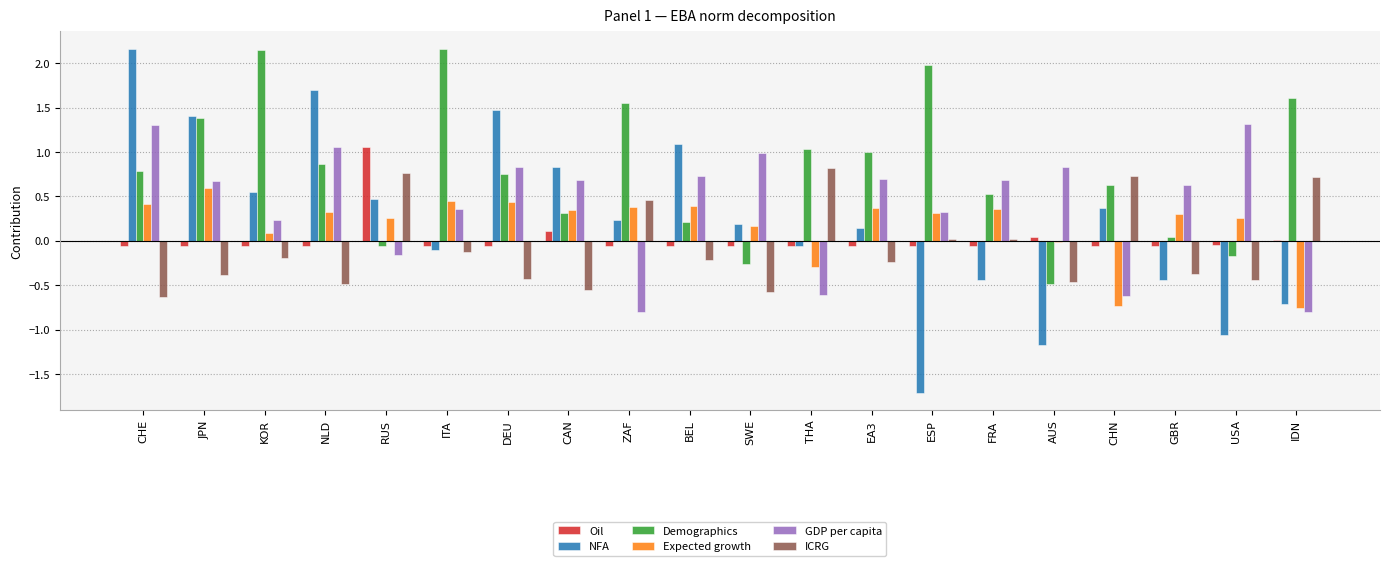

At which category is the sum across all series the highest?

CHE